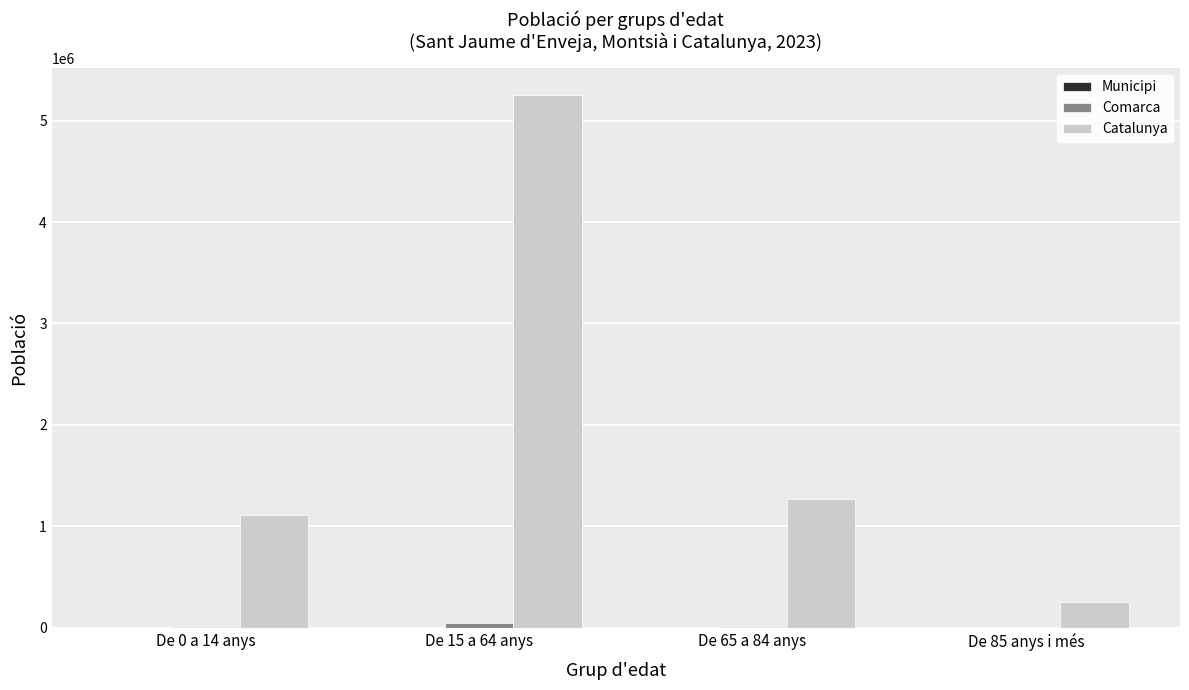

What is the greatest value displayed?

5255889